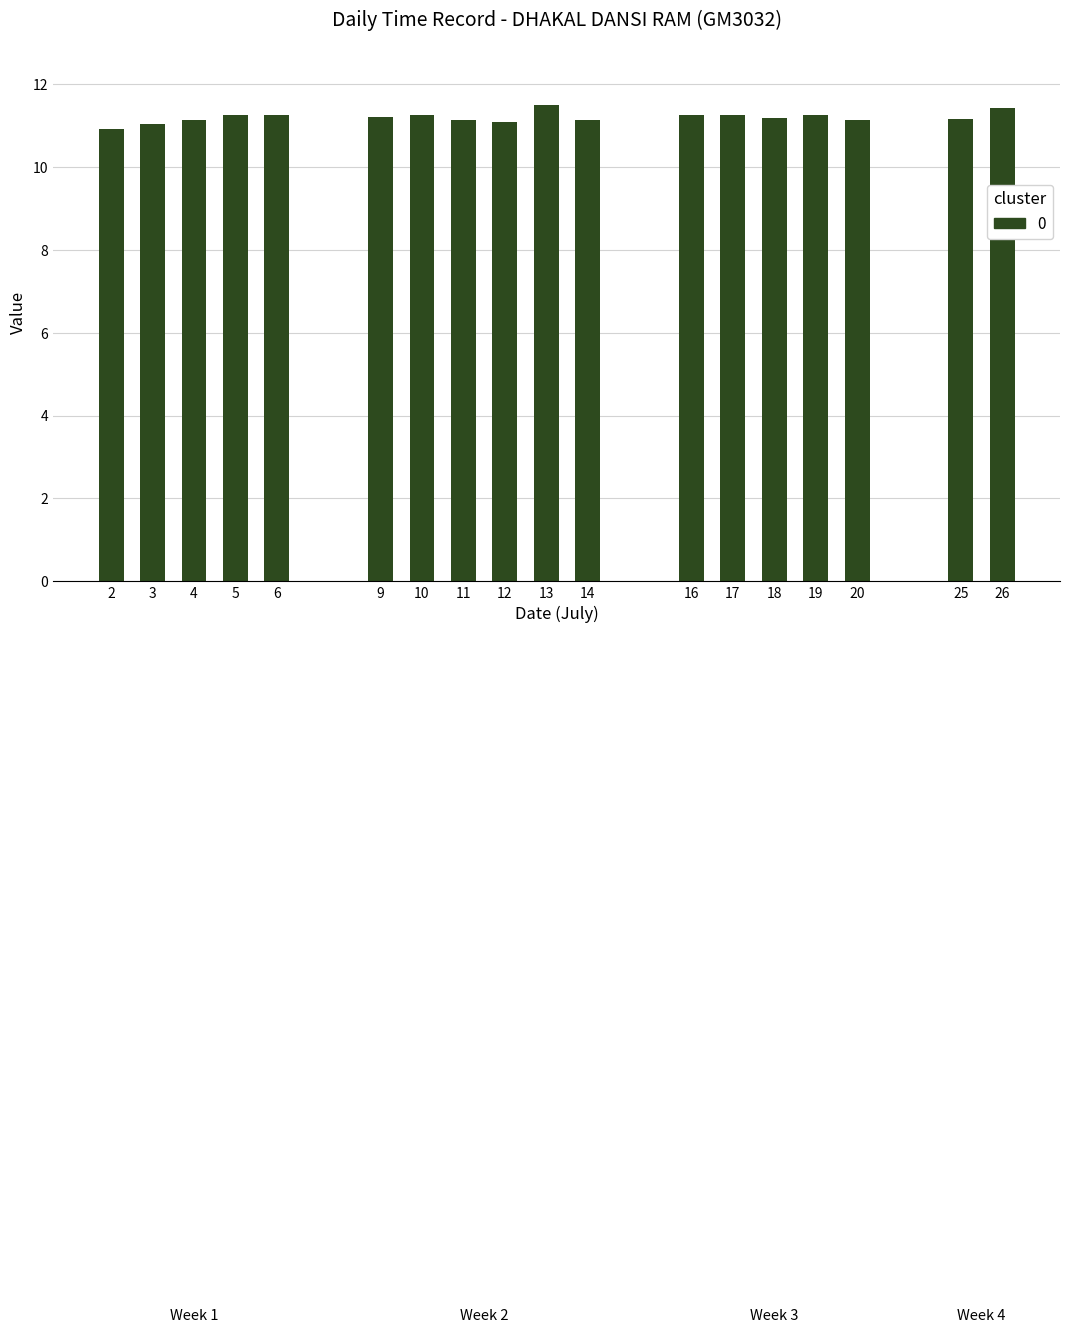

What value does the data have at 3?

11.0